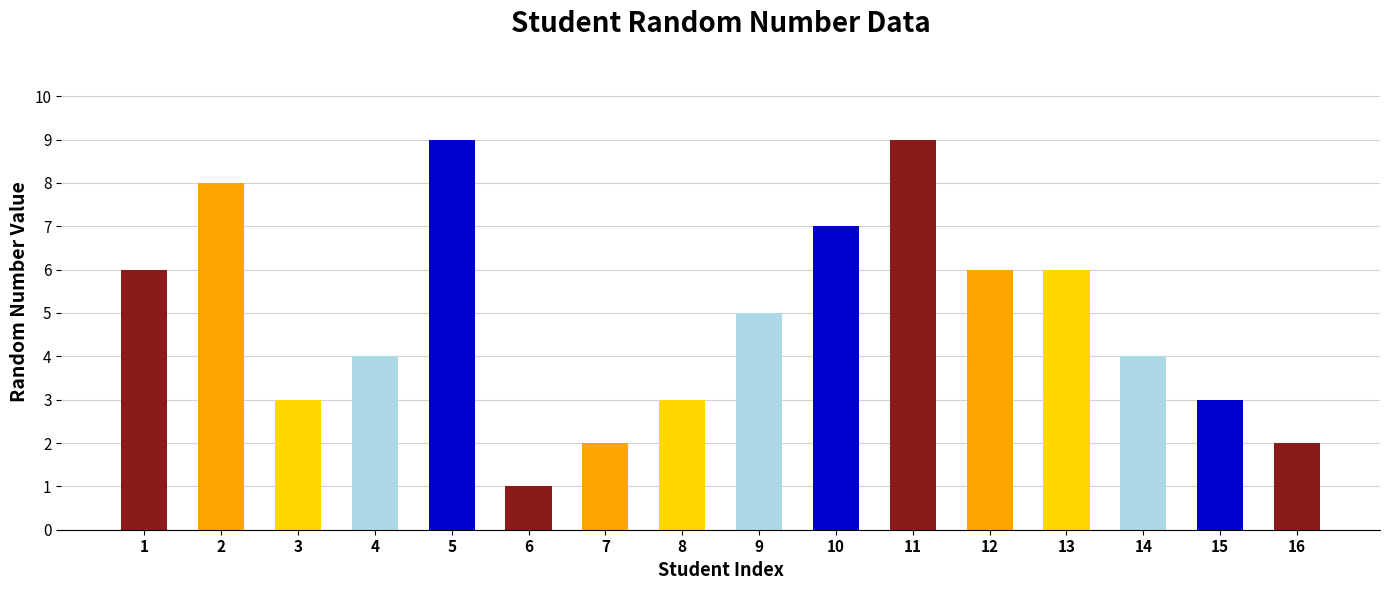

What is the difference between the values at 12 and 14?

2